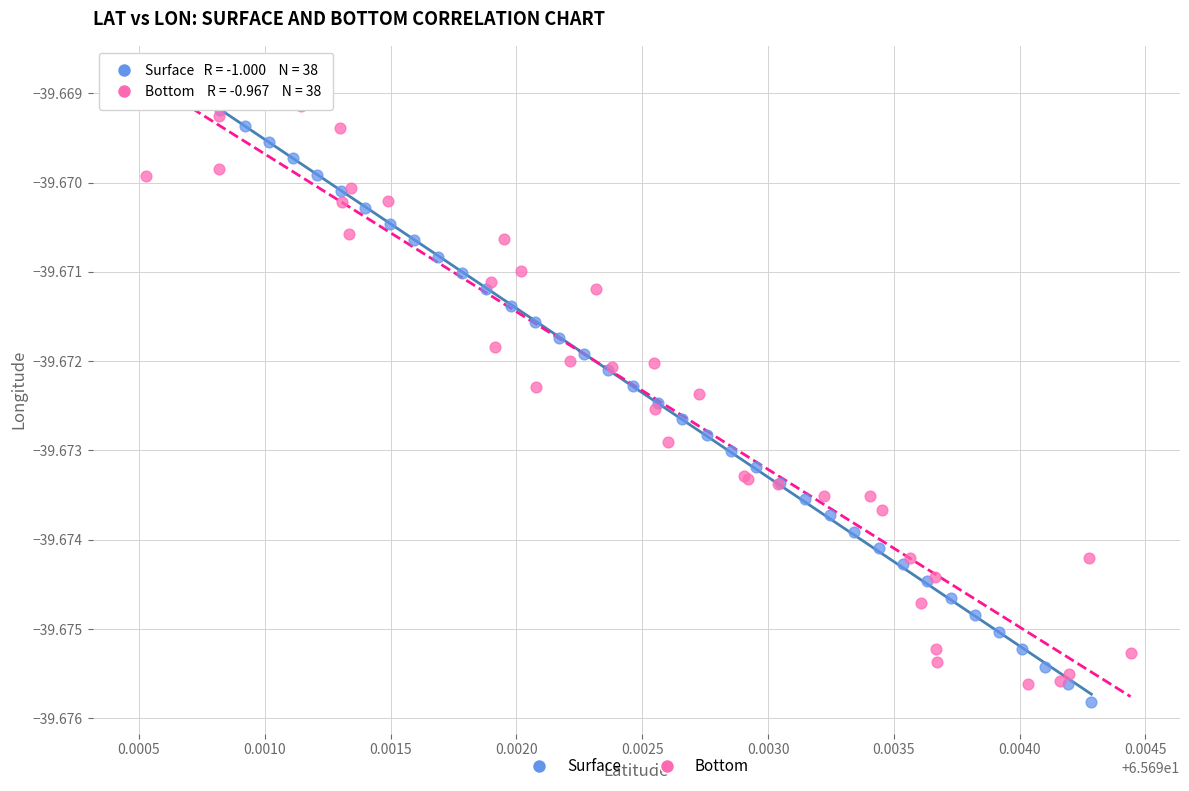

Which series reaches the minimum Y coordinate?

Surface